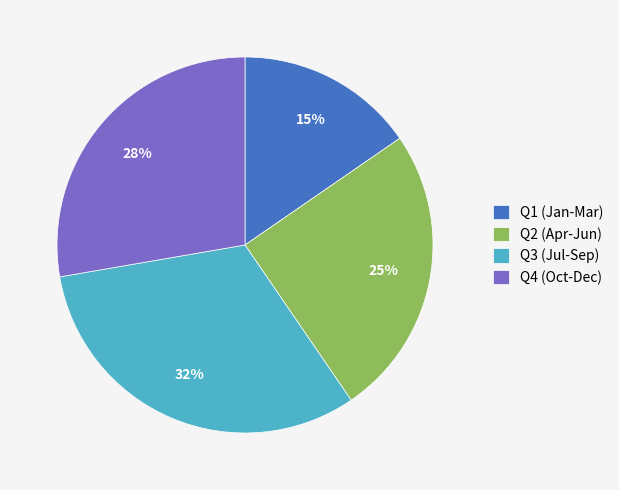

Is the sum of Q3 (Jul-Sep) and Q1 (Jan-Mar) greater than half?

No